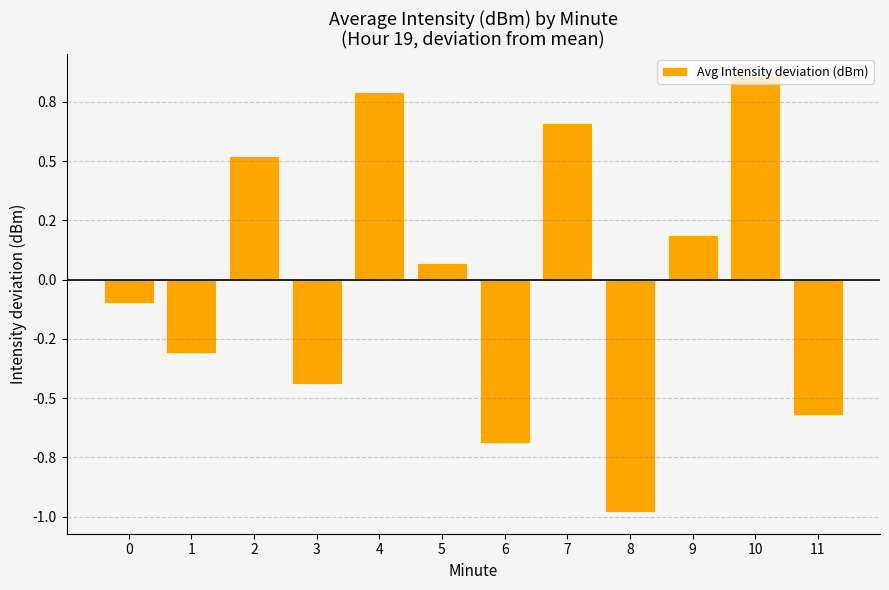

Reading left to right, transcribe all the data shown in this chart.

-0.1	-0.3	0.5	-0.4	0.8	0.1	-0.7	0.7	-1.0	0.2	0.9	-0.6